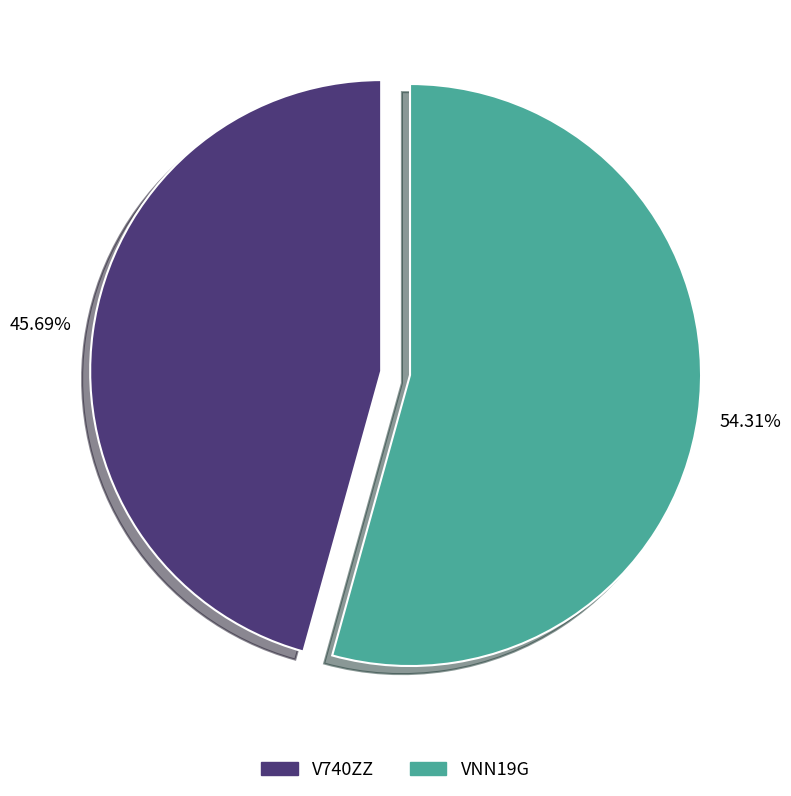

Which slice is the smallest?

V740ZZ